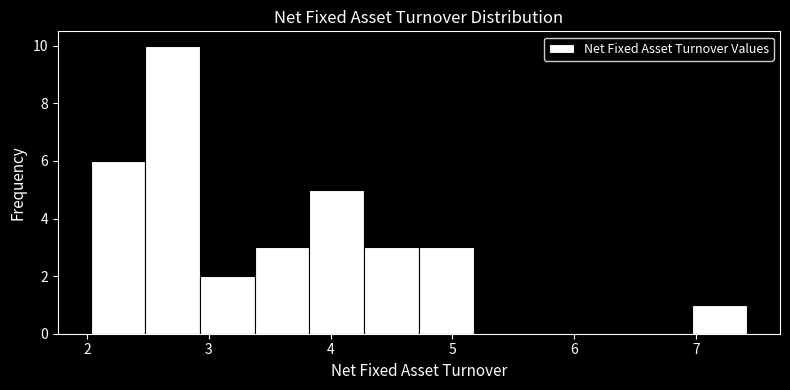

Reading left to right, list every bar in this chart as the range it spans on the x-axis followed by its height. Neither the bar edges nor the heights are printed on the chart, so give them approximately, as read against the axes.

2.0 to 2.5: 6
2.5 to 2.9: 10
2.9 to 3.4: 2
3.4 to 3.8: 3
3.8 to 4.3: 5
4.3 to 4.7: 3
4.7 to 5.2: 3
5.2 to 5.6: 0
5.6 to 6.1: 0
6.1 to 6.5: 0
6.5 to 7.0: 0
7.0 to 7.4: 1